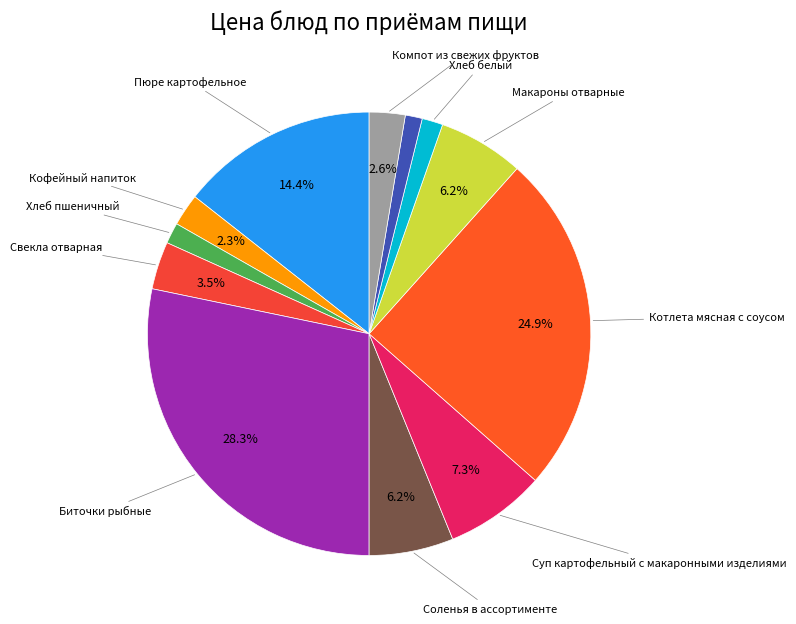

How many segments does this pie chart have?

12